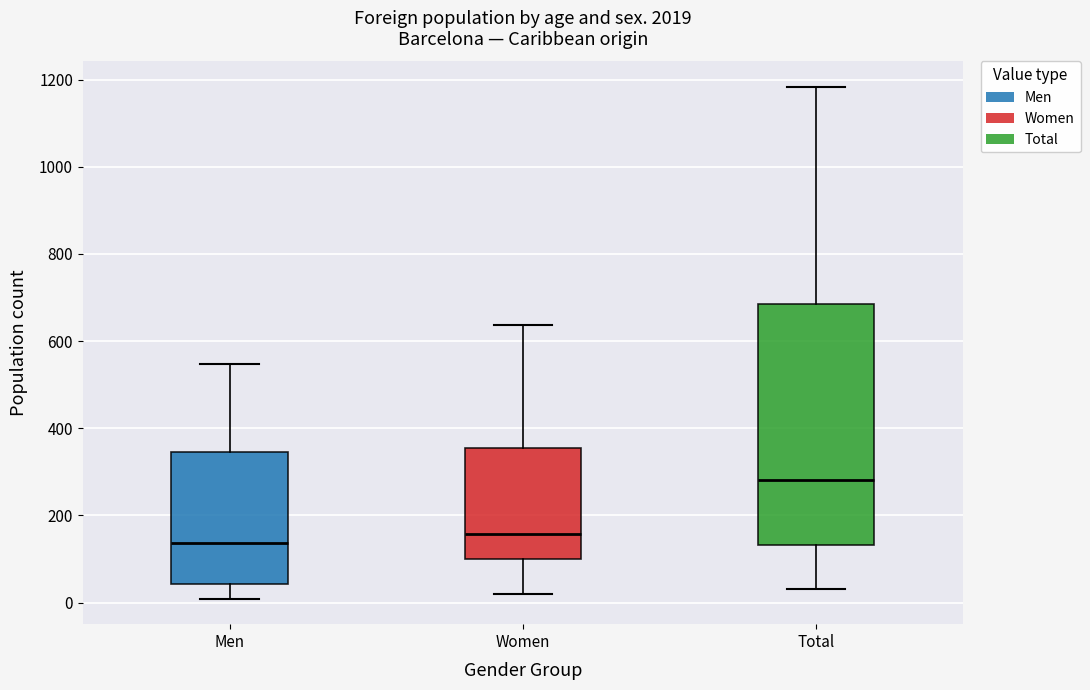

Reading left to right, transcribe this box plot: for each box, give where its median line is, the range the box spans, and where its two whiskers end, as read against the y-axis. The values are not printed on the chart, so give them approximately, as read against the axis.

Men: median 140, box 40 to 340, whiskers 0 to 540
Women: median 160, box 100 to 360, whiskers 20 to 640
Total: median 280, box 140 to 680, whiskers 40 to 1180